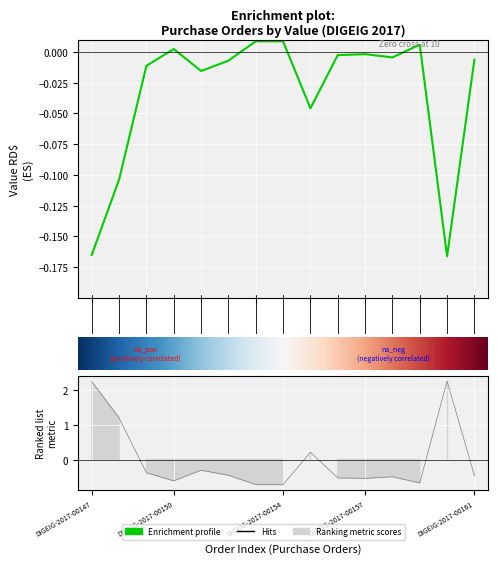

What is the minimum value shown in the chart?

-0.2